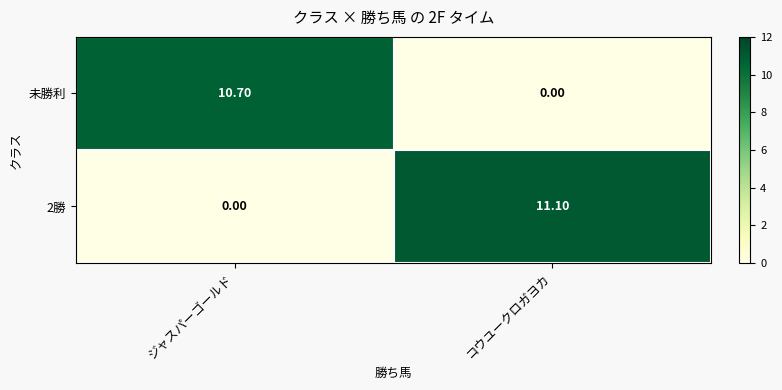

Where does the 2勝 series first go above 11?

コウユークロガヨカ